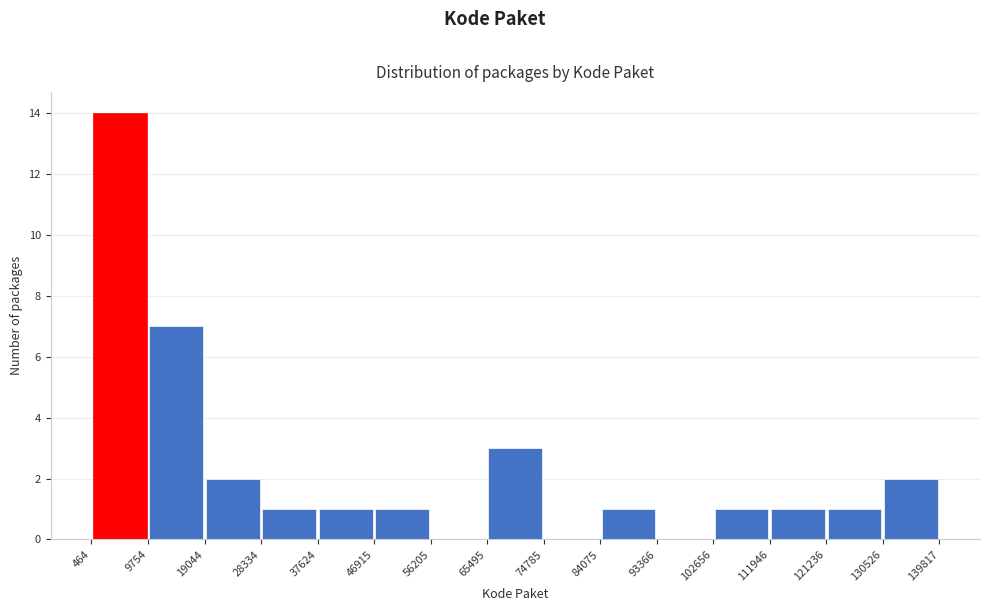

Which range on the x-axis has the tallest bar?

464 to 9754